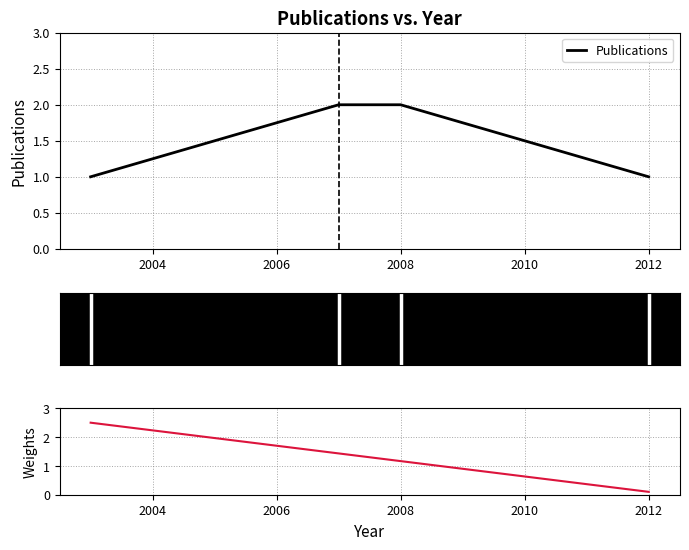

What is the difference between the second highest and minimum values?

1